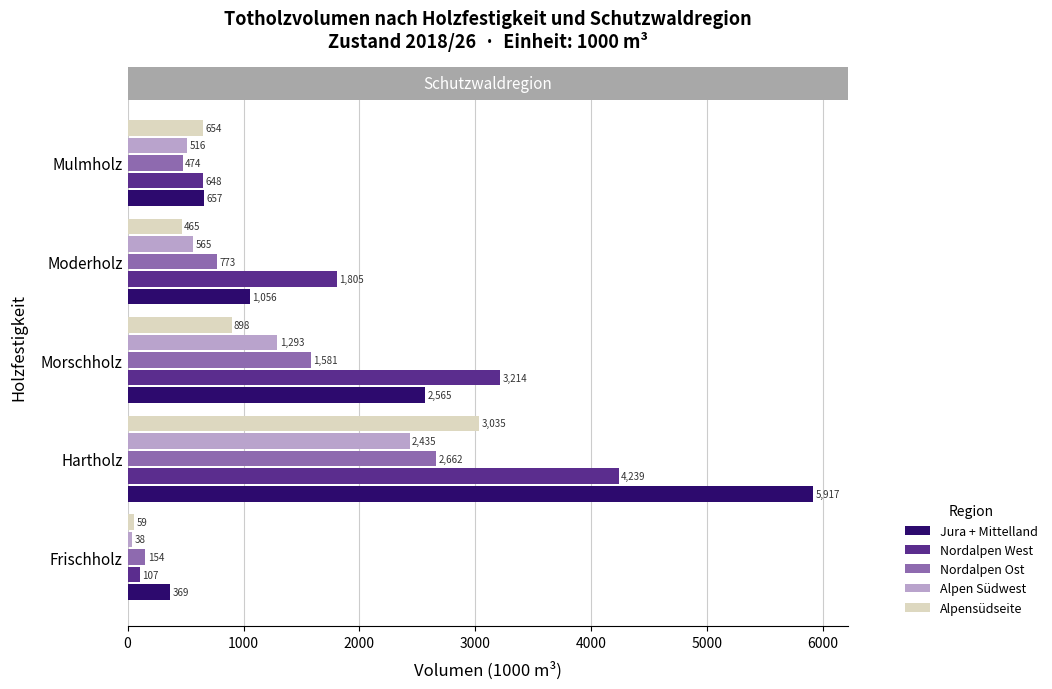

Which series has the largest total across all categories?

Jura + Mittelland